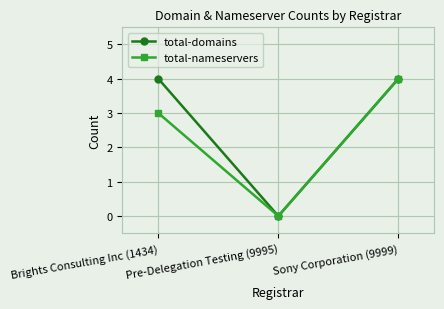

Which category has the lowest value in the total-domains series?

Pre-Delegation Testing (9995)